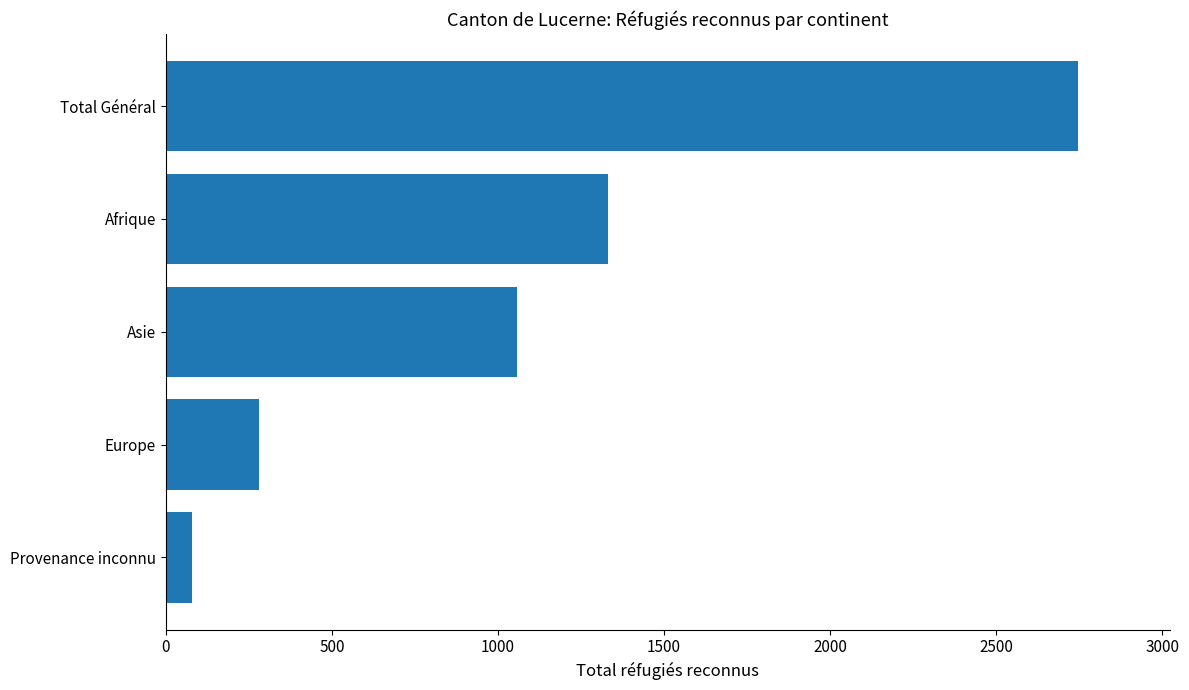

Is it true that the value at Europe is 80?

False